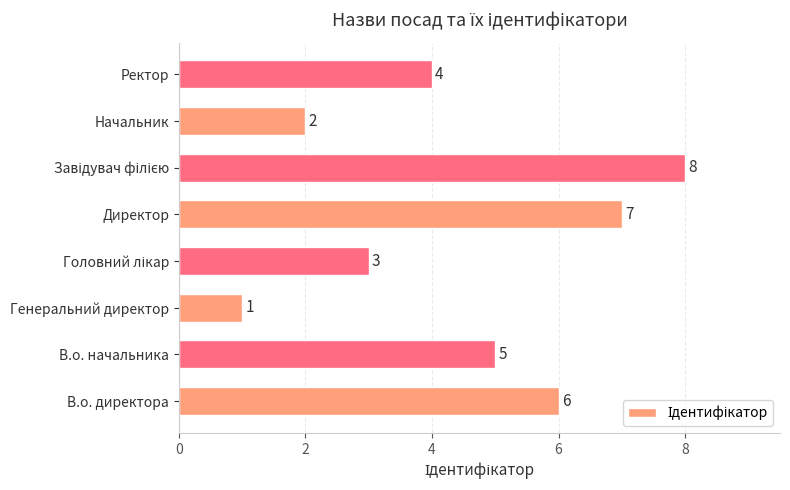

How many bars are there in total?

8